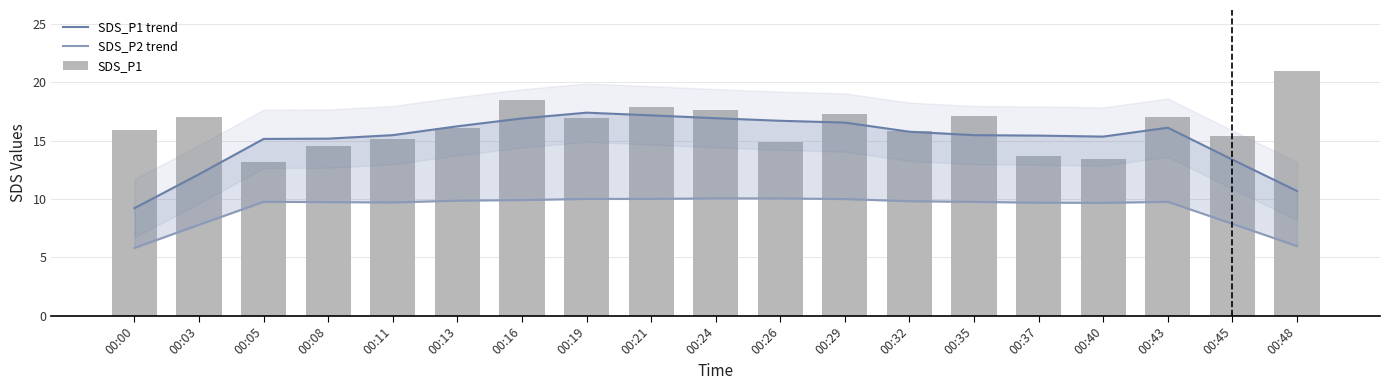

Count the number of categories in the chart.

19